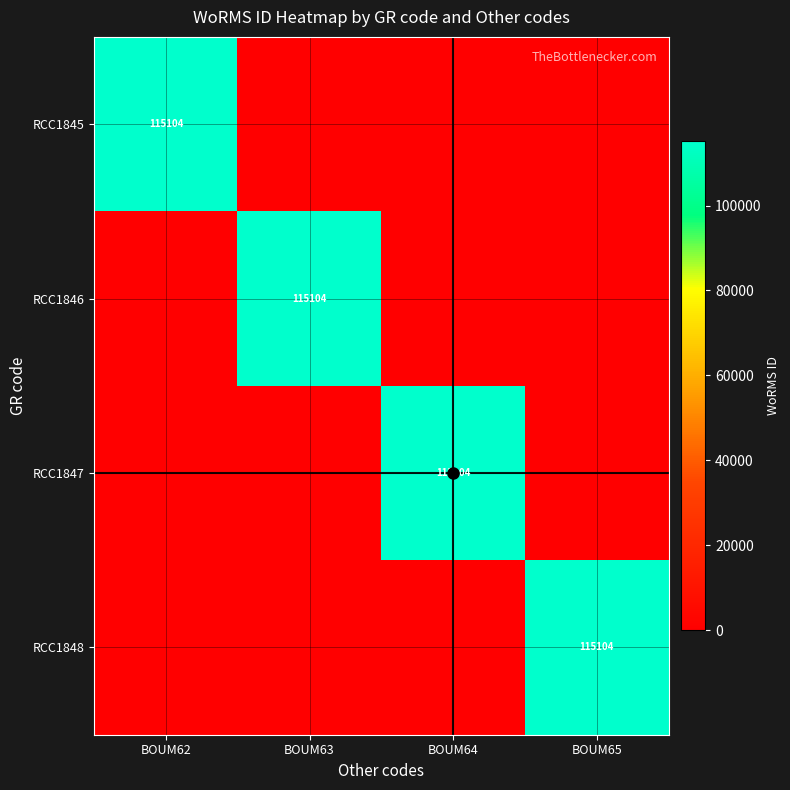

What is the difference between the RCC1848 values at BOUM65 and BOUM62?

115104